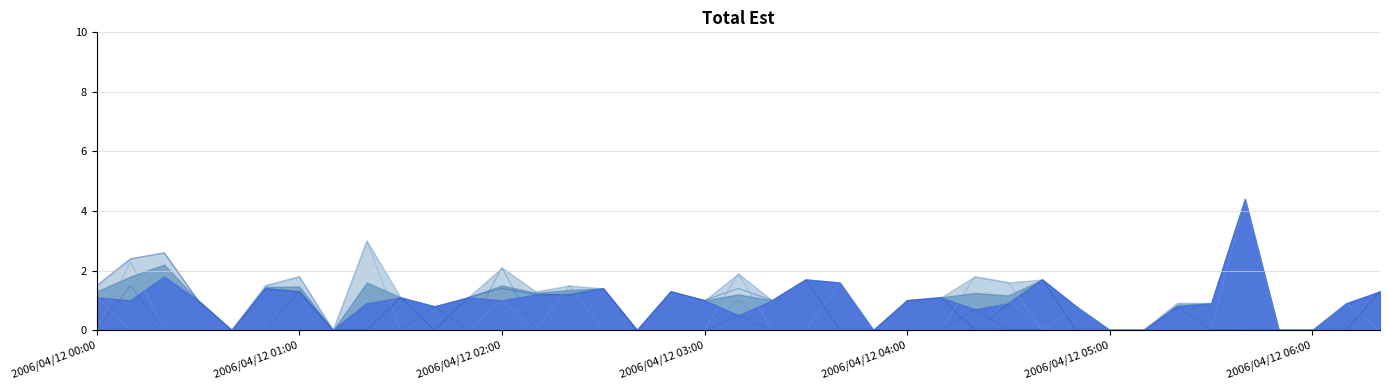

At which category is the sum across all series the highest?

2006/04/12 01:00